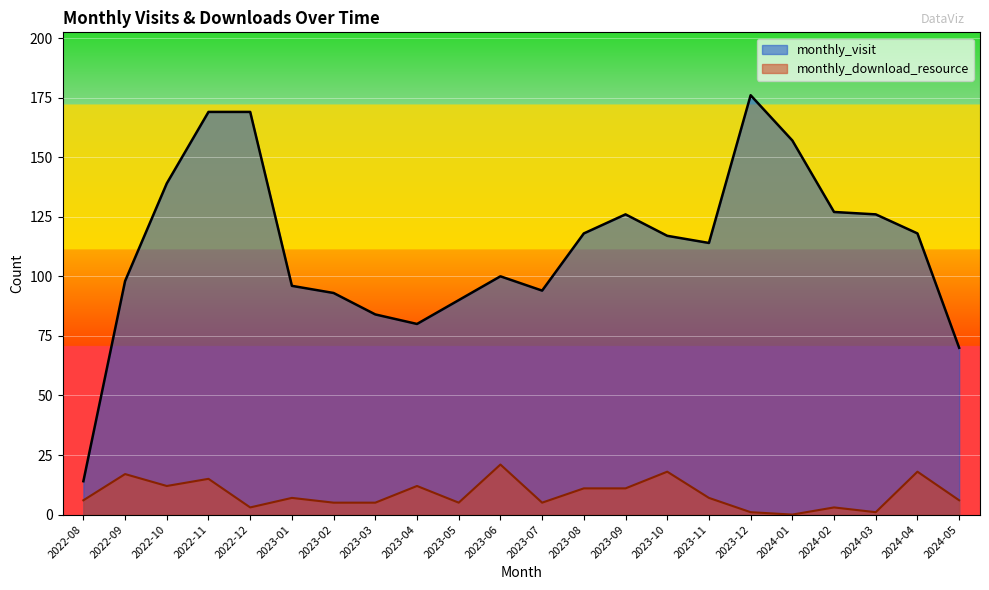

What is the average value of the monthly_download_resource series?

9